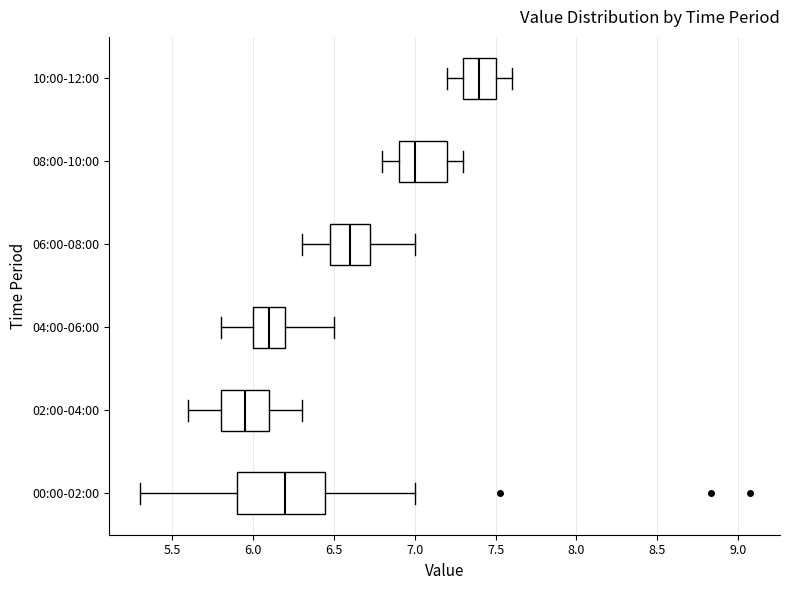

Reading bottom to top, transcribe this box plot: for each box, give where its median line is, the range the box spans, and where its two whiskers end, as read against the x-axis. The values are not printed on the chart, so give them approximately, as read against the axis.

00:00-02:00: median 6.20, box 5.90 to 6.45, whiskers 5.30 to 7.00
02:00-04:00: median 5.95, box 5.80 to 6.10, whiskers 5.60 to 6.30
04:00-06:00: median 6.10, box 6.00 to 6.20, whiskers 5.80 to 6.50
06:00-08:00: median 6.60, box 6.50 to 6.75, whiskers 6.30 to 7.00
08:00-10:00: median 7.00, box 6.90 to 7.20, whiskers 6.80 to 7.30
10:00-12:00: median 7.40, box 7.30 to 7.50, whiskers 7.20 to 7.60